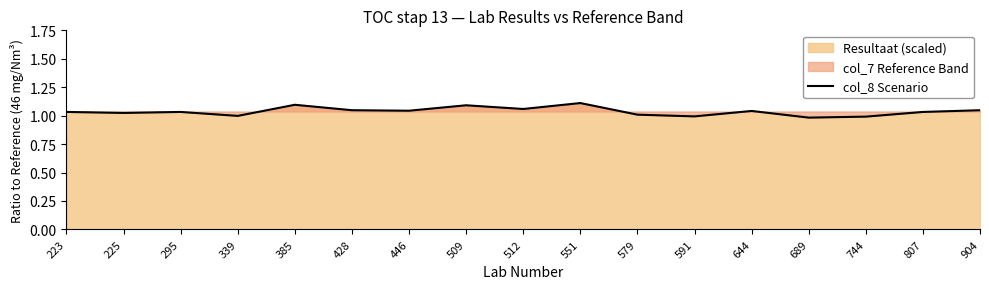

Between 807 and 512, which is larger?

512